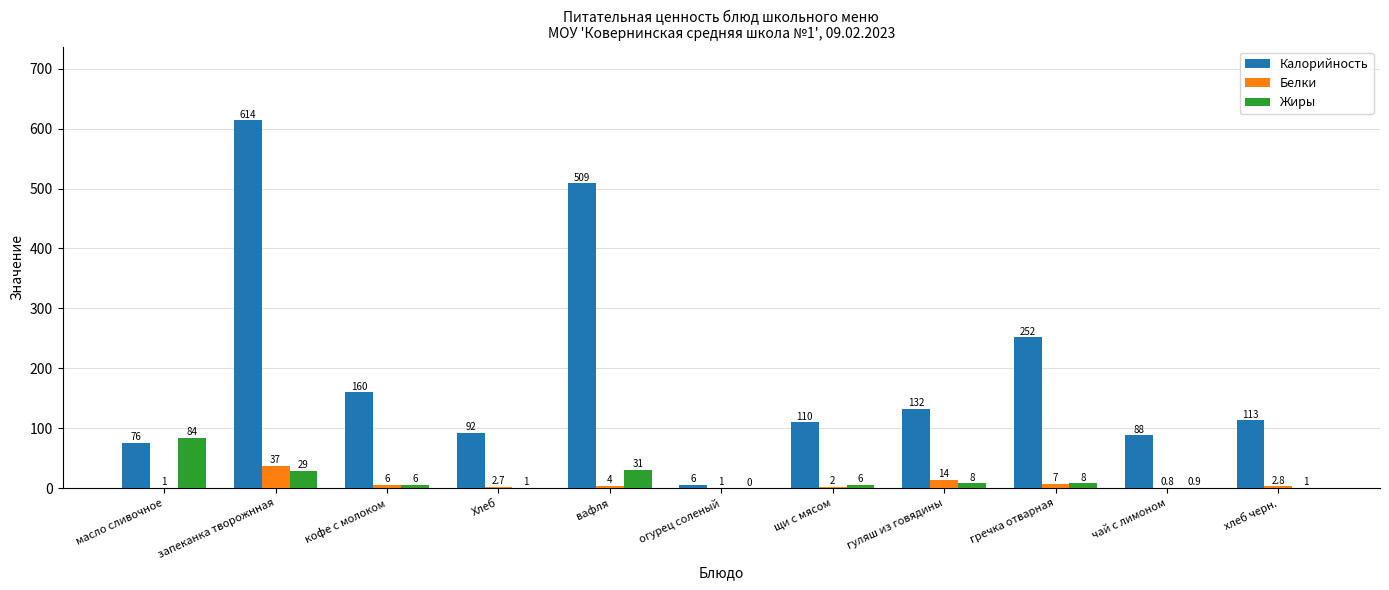

At which label does Калорийность first exceed 113?

запеканка творожнная